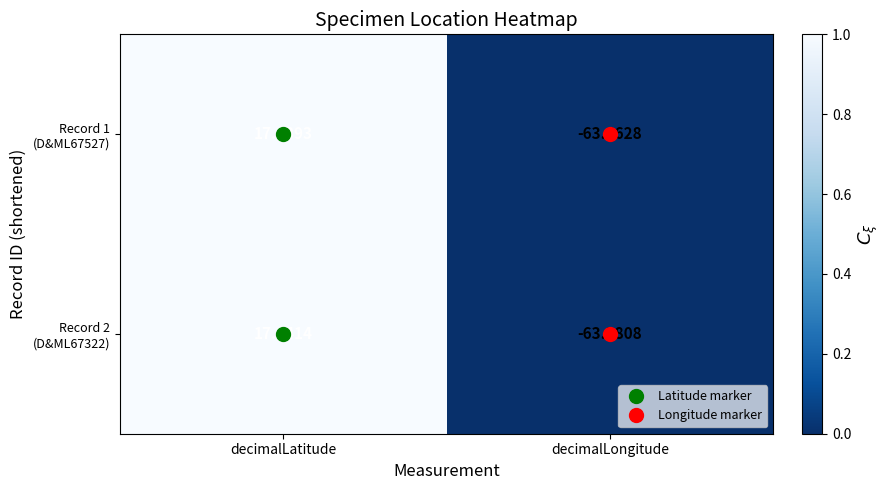

At which category is the sum across all series the highest?

decimalLatitude